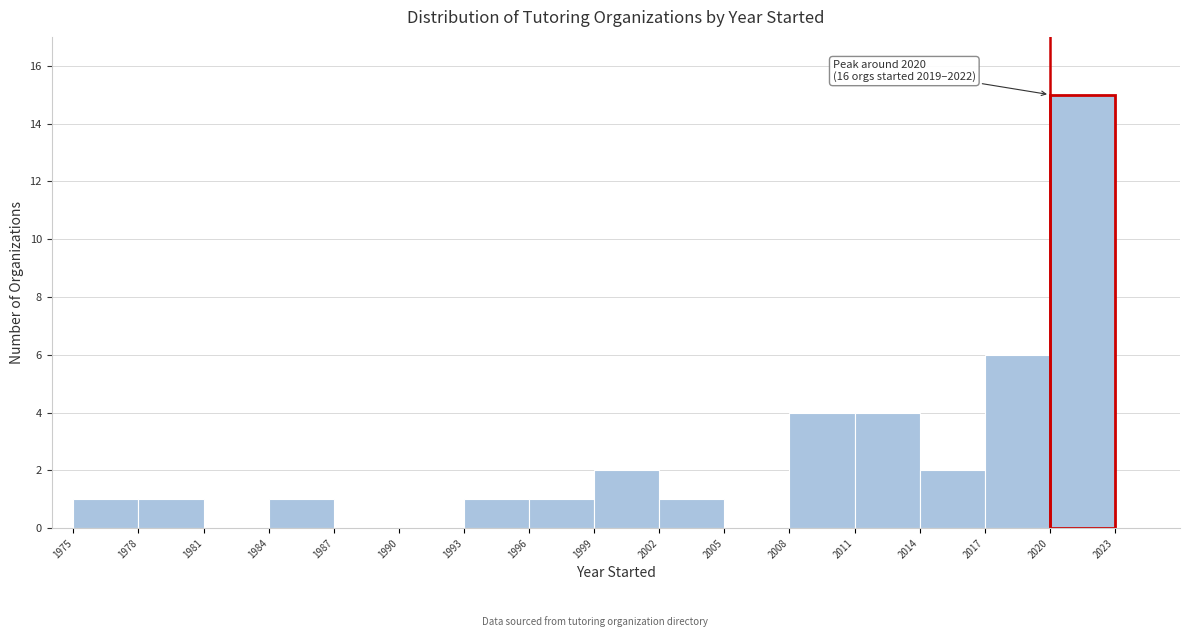

Which range on the x-axis has the tallest bar?

2020 to 2023